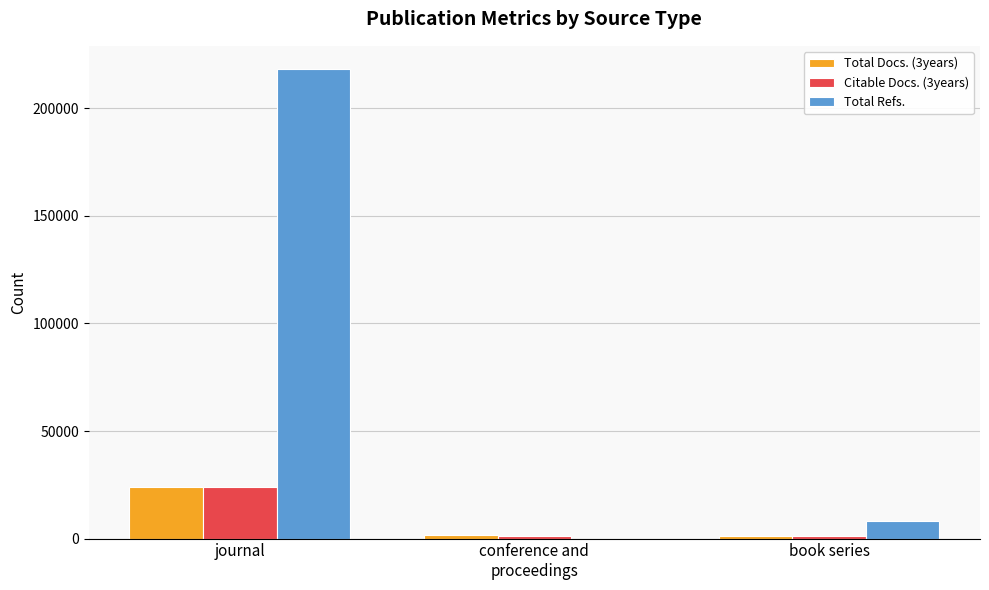

At which category is the sum across all series the highest?

journal